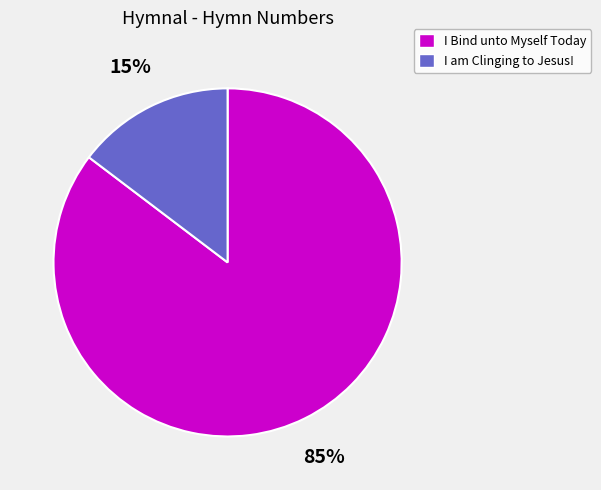

What is the largest slice in the pie chart?

I Bind unto Myself Today